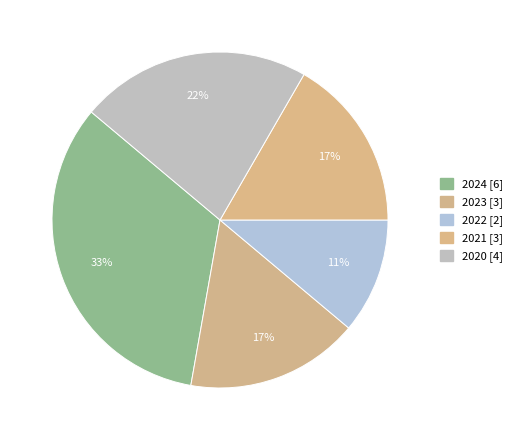

Does 2020 account for over 50% of the chart?

No